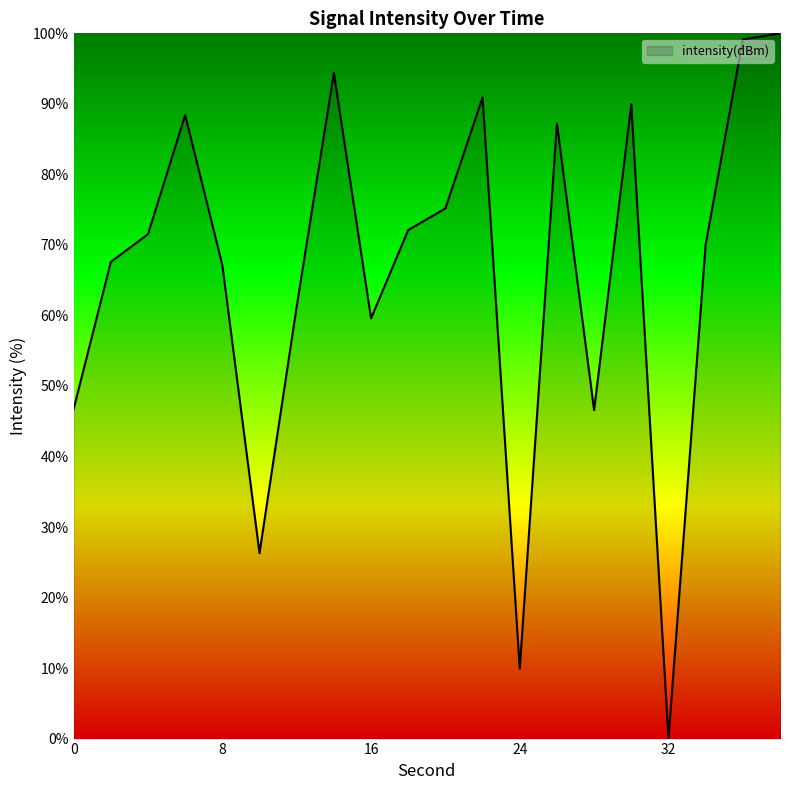

What is the difference between the maximum and minimum values?

100.0